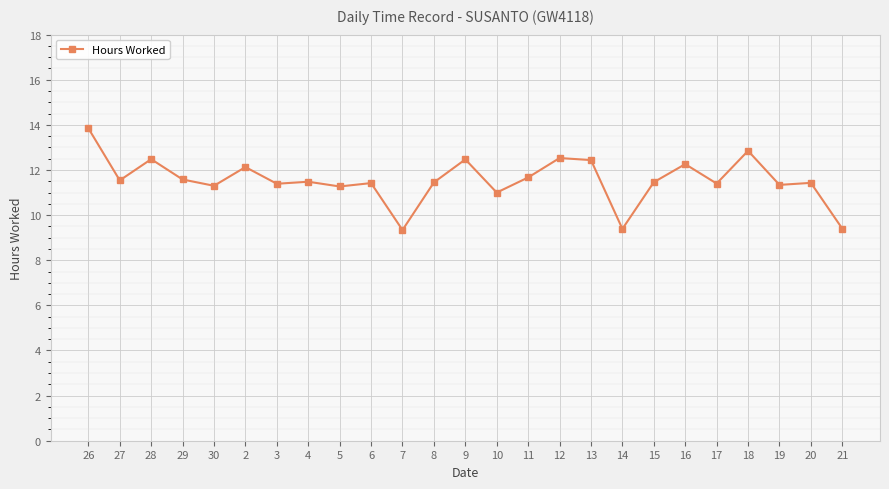

What value does the data have at 16?

12.3